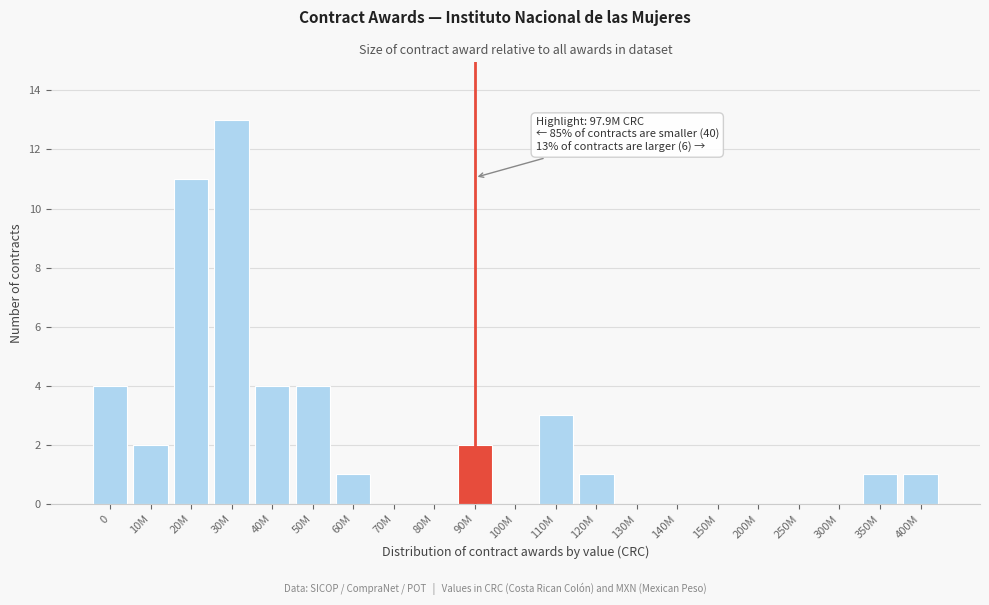

Reading left to right, list all the values displayed in this chart.

0=4	10M=2	20M=11	30M=13	40M=4	50M=4	60M=1	70M=0	80M=0	90M=2	100M=0	110M=3	120M=1	130M=0	140M=0	150M=0	200M=0	250M=0	300M=0	350M=1	400M=1